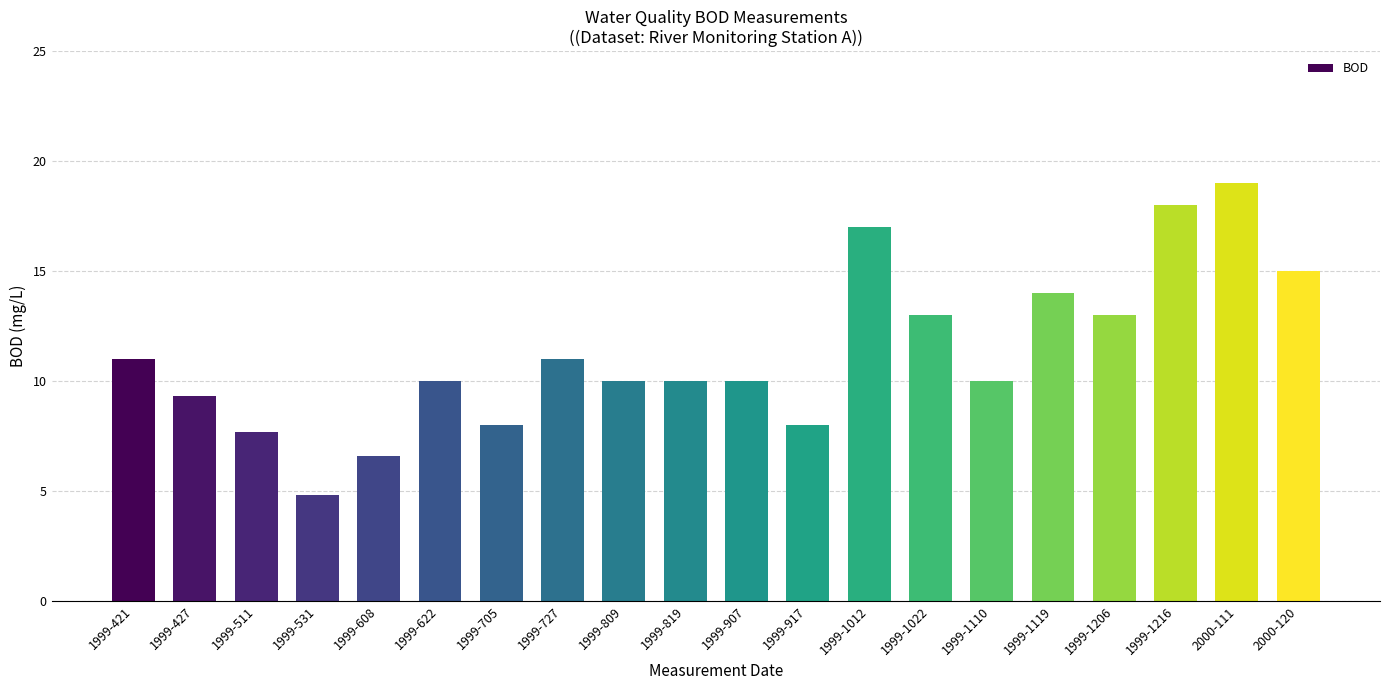

Read the value at 1999-1119.

14.0